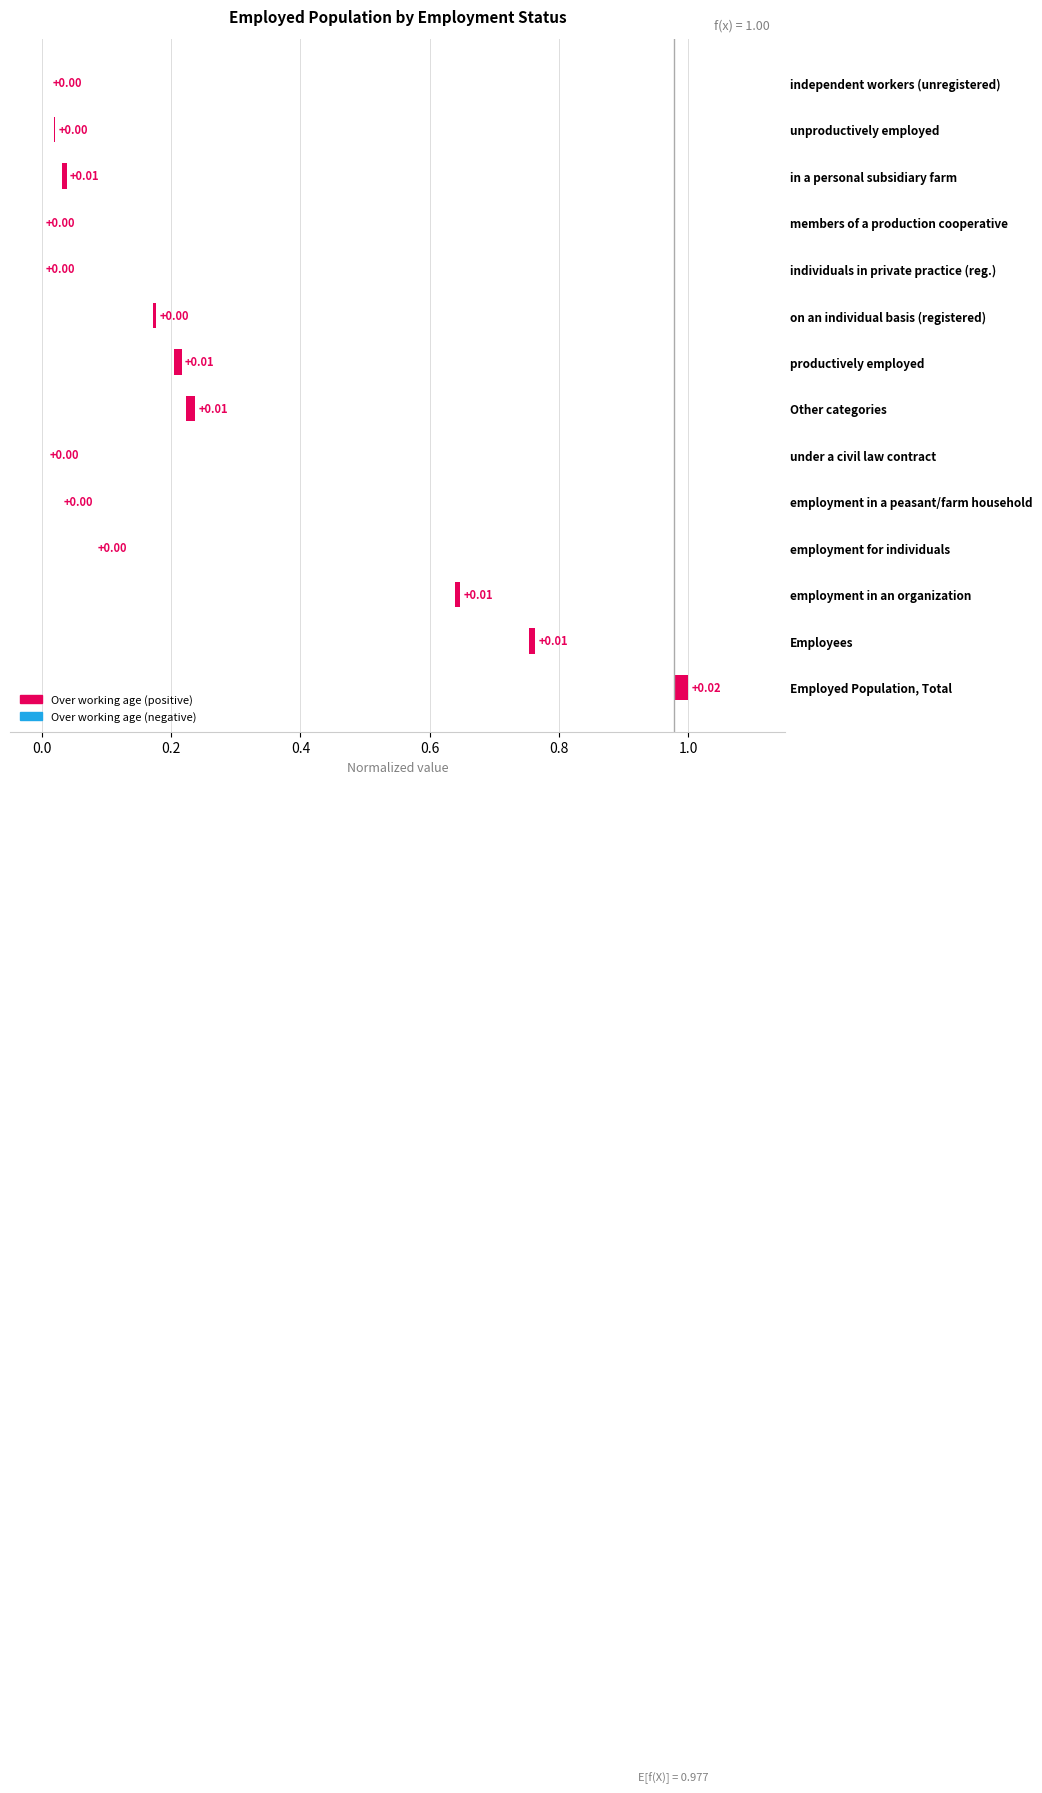

Does the chart contain any negative values?

No